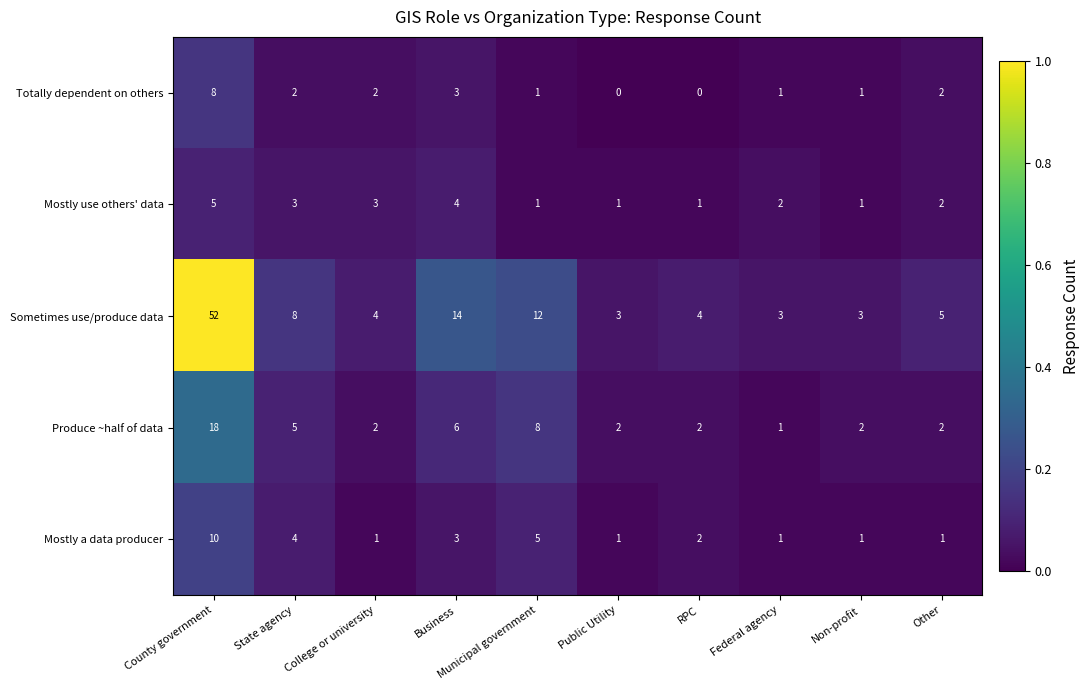

What is the highest value of the Sometimes use/produce data series?

52